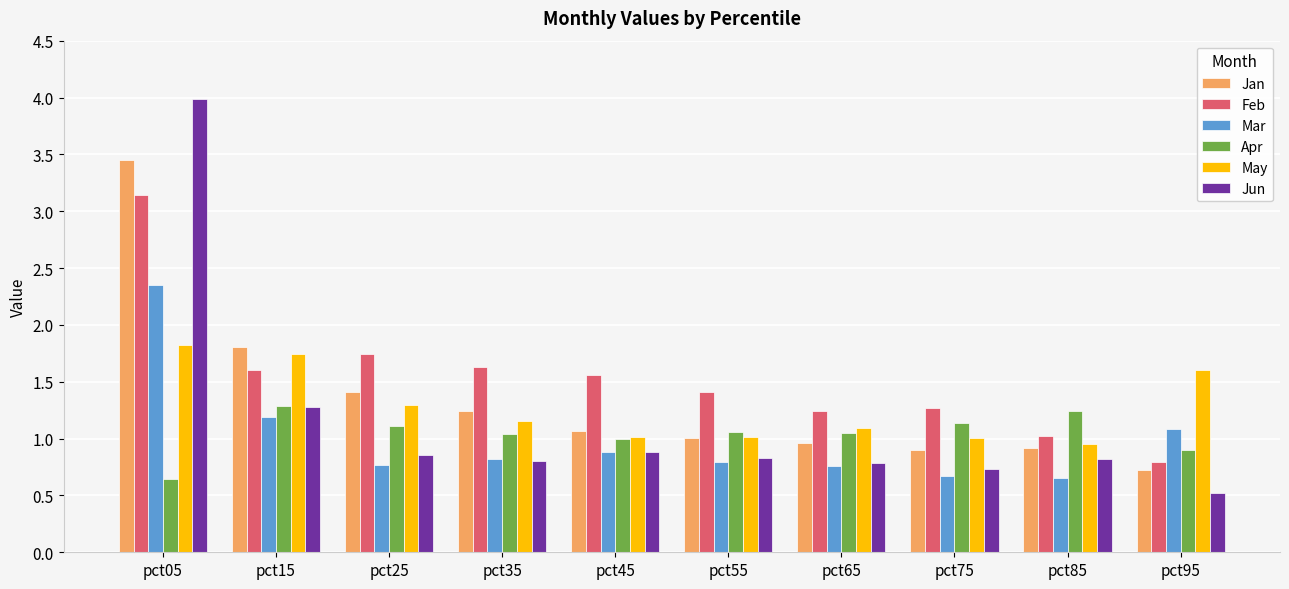

What is the average value of the Jan series?

1.3